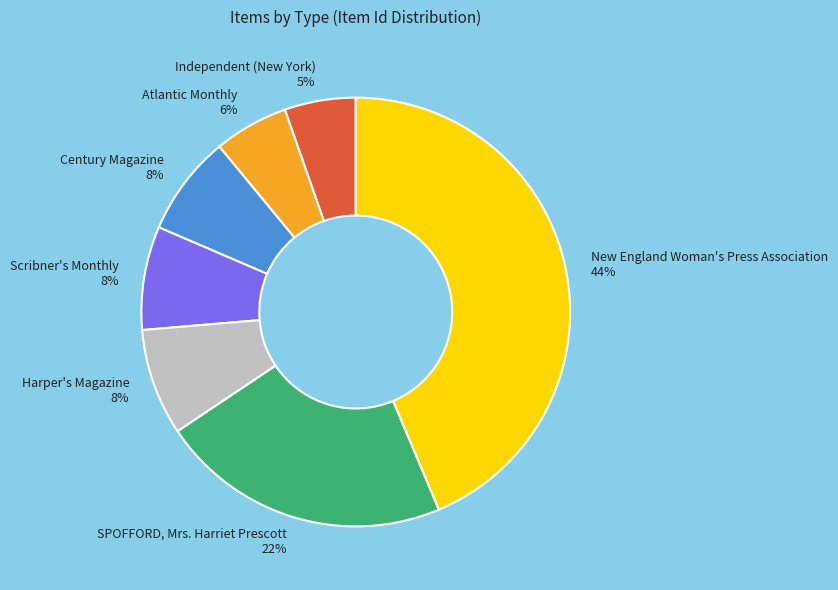

The Independent (New York) slice represents 14% of the pie. True or false?

False